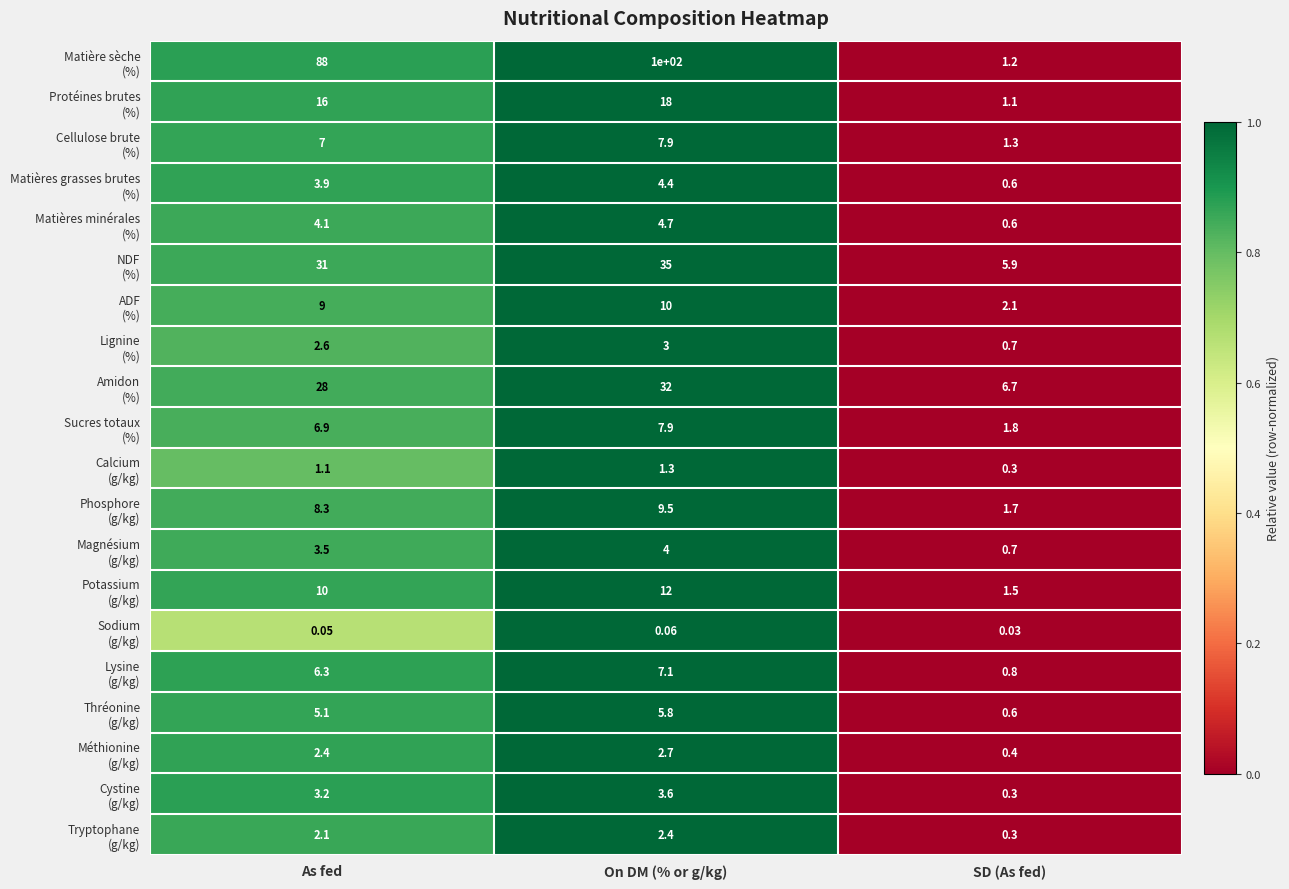

Count the number of data series in this chart.

20